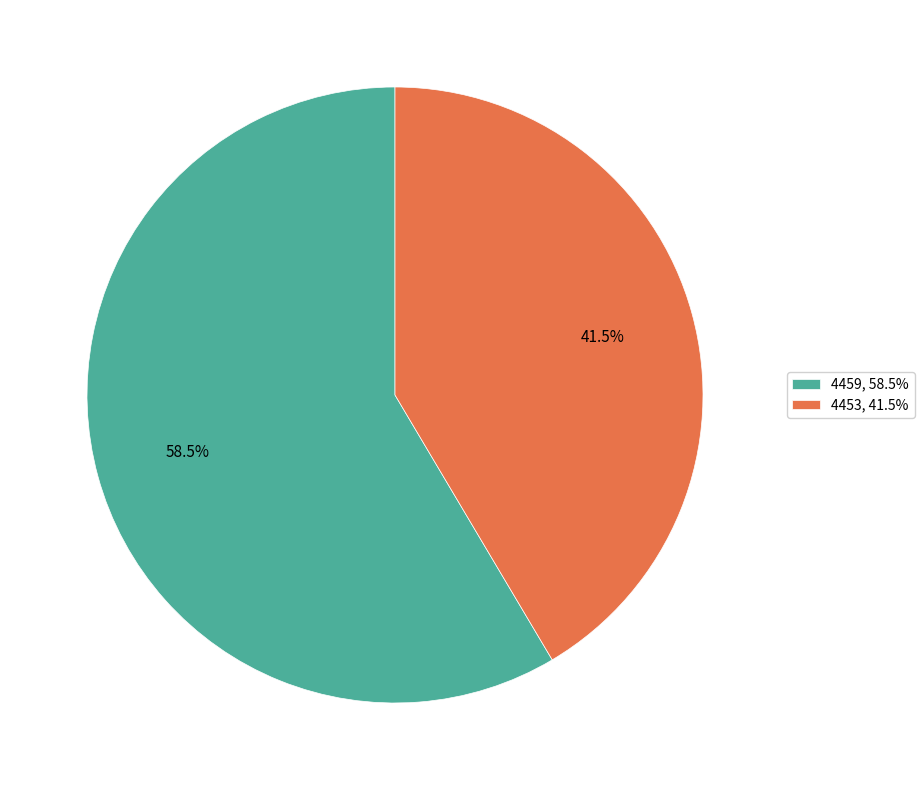

To the nearest percent, what is the difference between the largest and smallest slice percentages?

17%